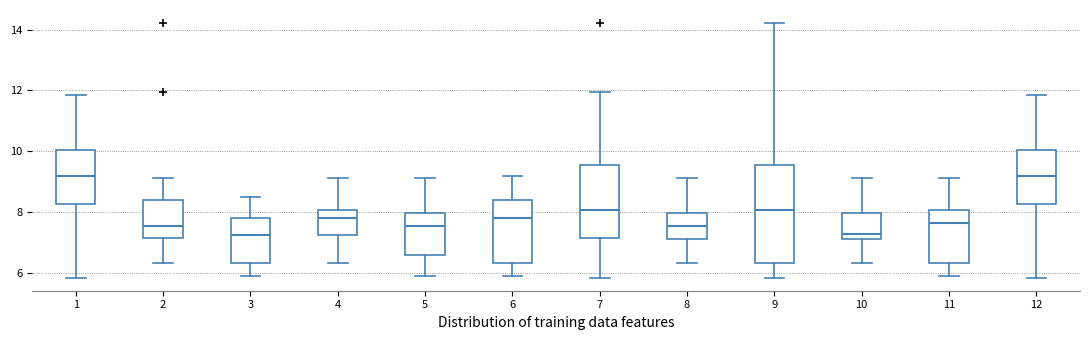

Reading left to right, transcribe this box plot: for each box, give where its median line is, the range the box spans, and where its two whiskers end, as read against the y-axis. The values are not printed on the chart, so give them approximately, as read against the axis.

1: median 9.2, box 8.2 to 10.0, whiskers 5.8 to 11.8
2: median 7.6, box 7.2 to 8.4, whiskers 6.4 to 9.2
3: median 7.2, box 6.4 to 7.8, whiskers 5.8 to 8.4
4: median 7.8, box 7.2 to 8.0, whiskers 6.4 to 9.2
5: median 7.6, box 6.6 to 8.0, whiskers 5.8 to 9.2
6: median 7.8, box 6.4 to 8.4, whiskers 5.8 to 9.2
7: median 8.0, box 7.2 to 9.6, whiskers 5.8 to 12.0
8: median 7.6, box 7.2 to 8.0, whiskers 6.4 to 9.2
9: median 8.0, box 6.4 to 9.6, whiskers 5.8 to 14.2
10: median 7.2 (just above the box's lower edge), box 7.2 to 8.0, whiskers 6.4 to 9.2
11: median 7.6, box 6.4 to 8.0, whiskers 5.8 to 9.2
12: median 9.2, box 8.2 to 10.0, whiskers 5.8 to 11.8